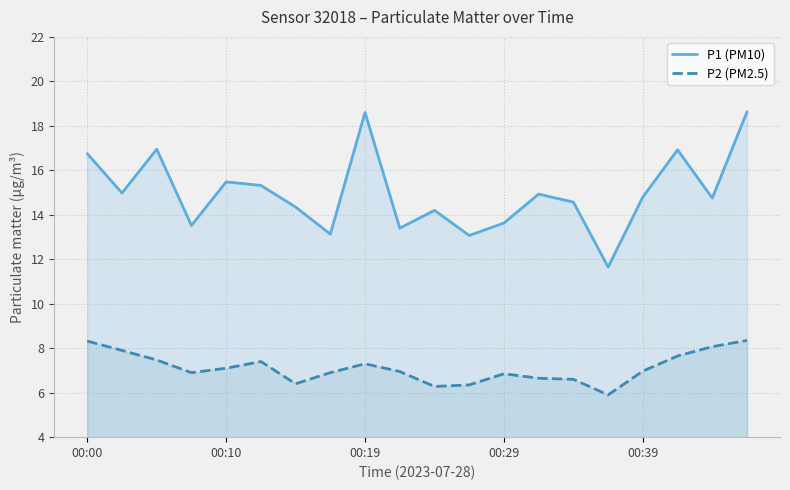

What is the sum of all P1 (PM10) values?

299.6